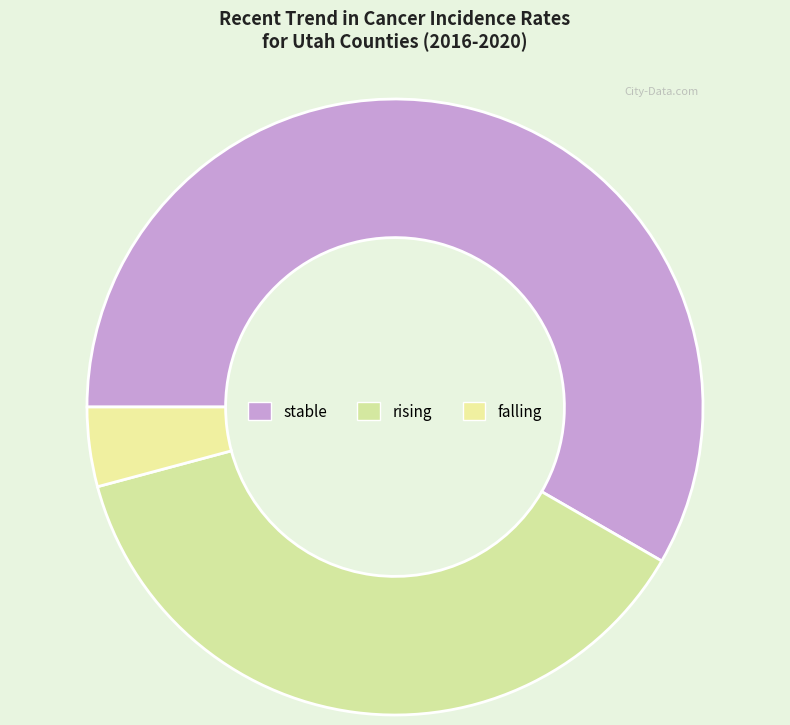

What percentage do stable and rising together represent?

95.8%